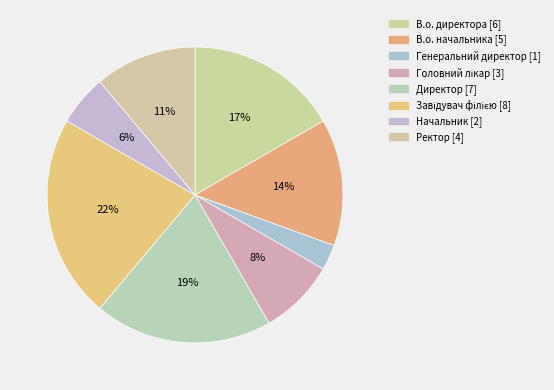

How many segments does this pie chart have?

8